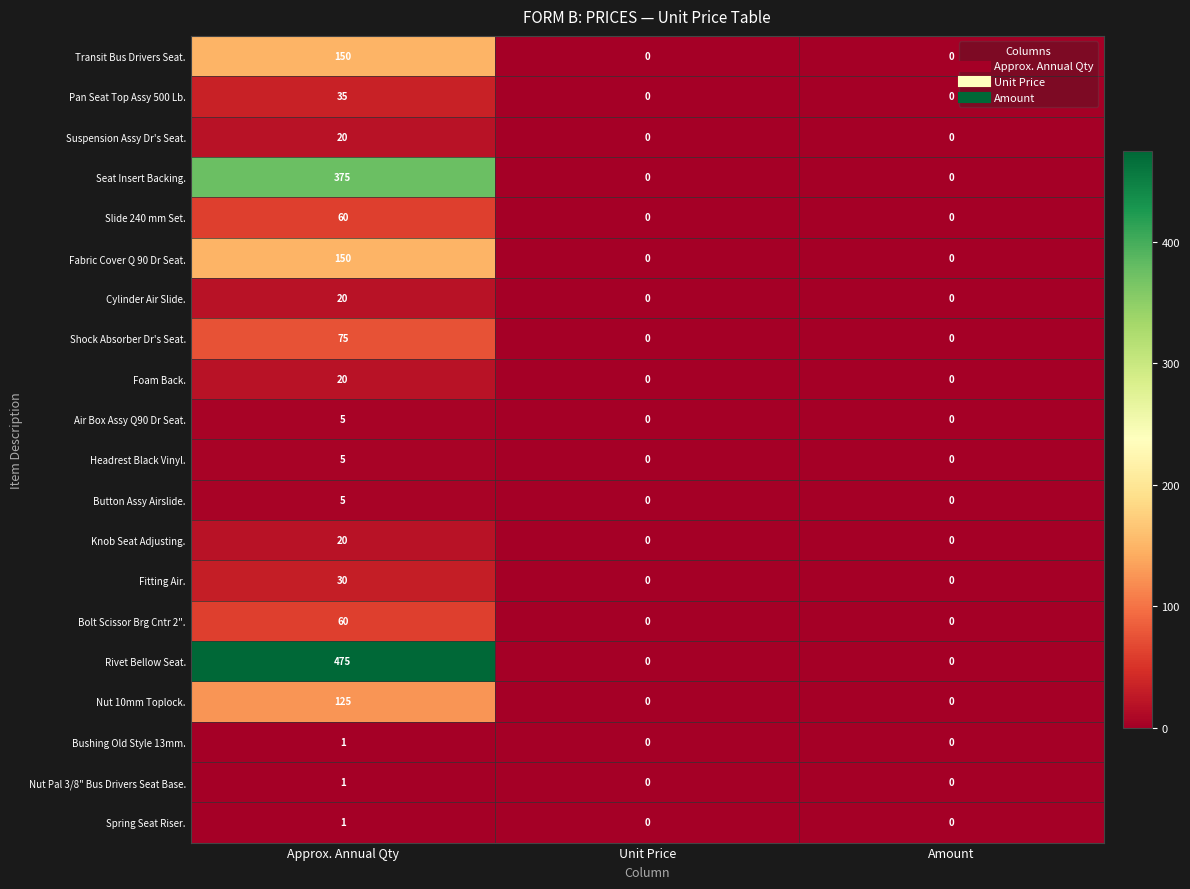

What is the spread (max minus min) of values at Approx. Annual Qty?

474